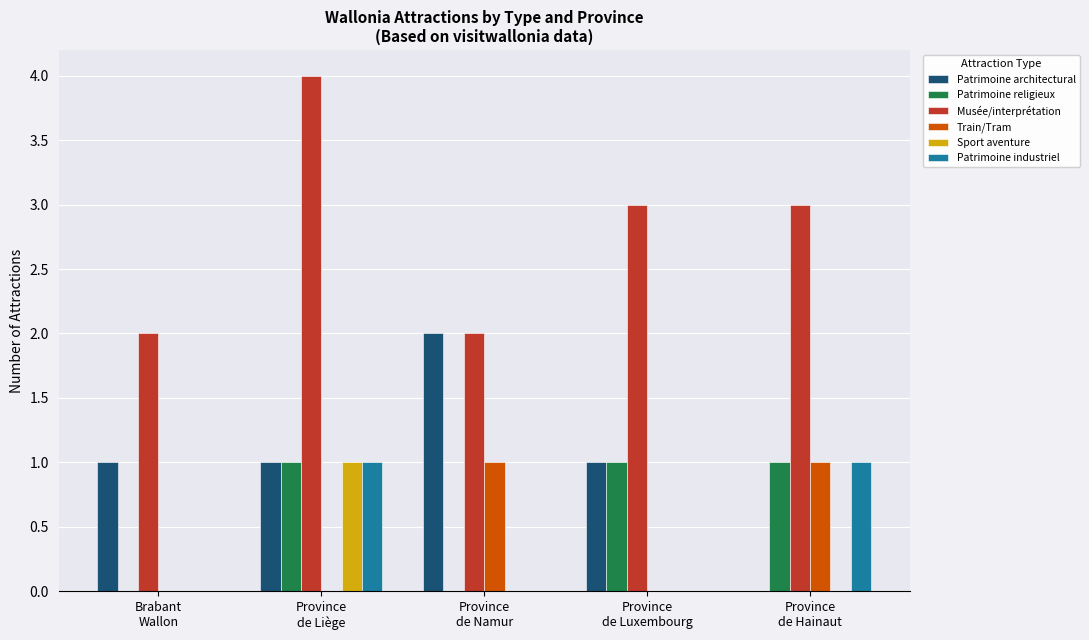

How many Sport aventure values are between 0 and 1?

5